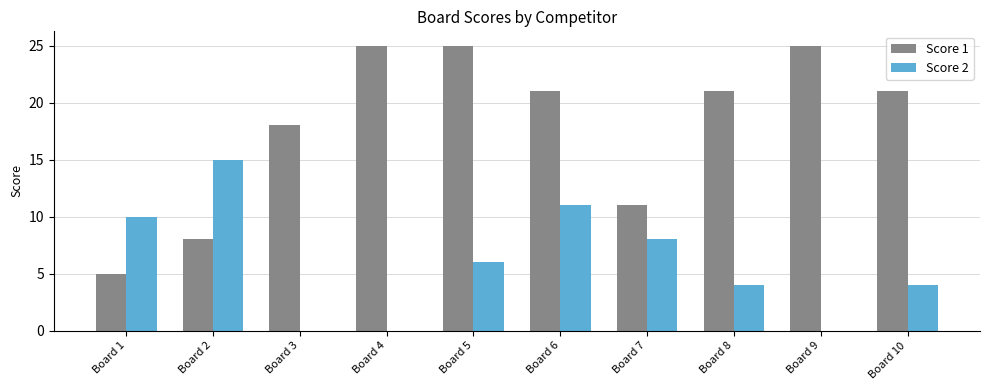

True or false: Score 2 has a value of 8 at Board 3.

False